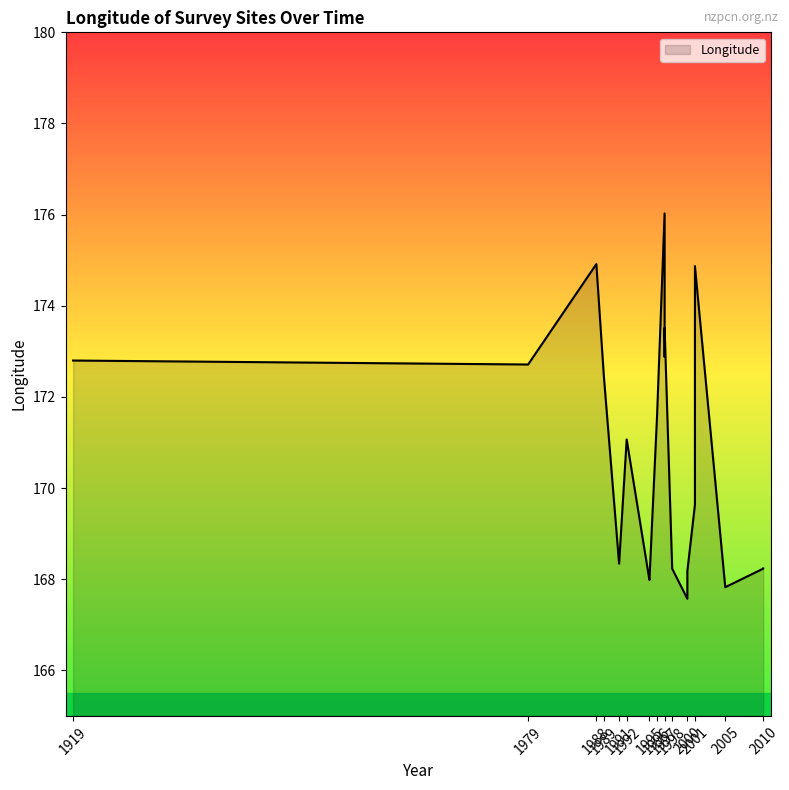

Which label corresponds to the smallest value in the chart?

2000